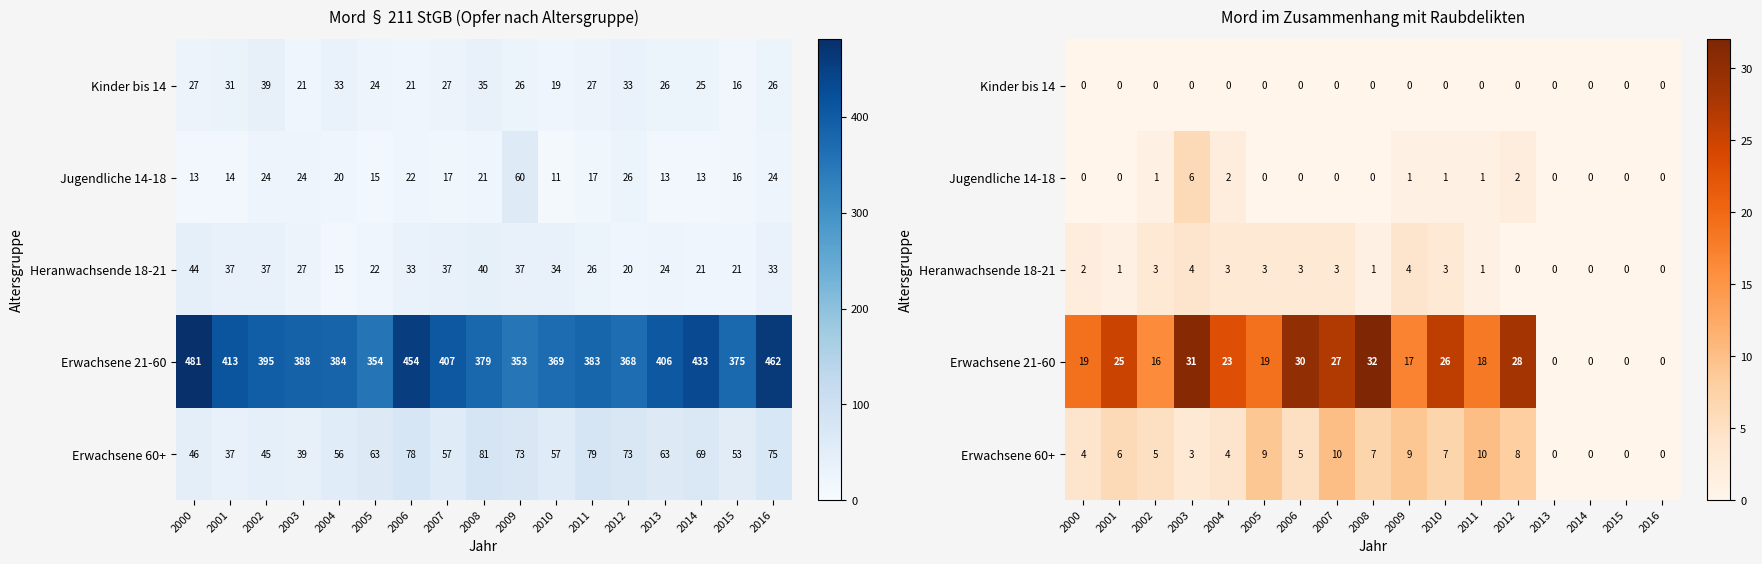

What is the sum of all Erwachsene 60+ values?

87